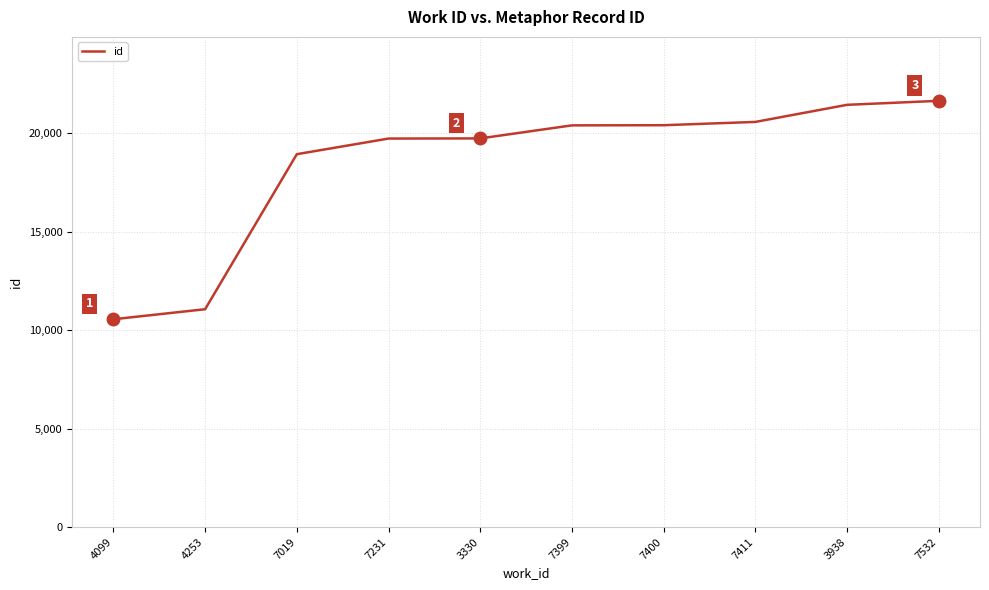

Read the value at 7399, to the nearest 50.

20400